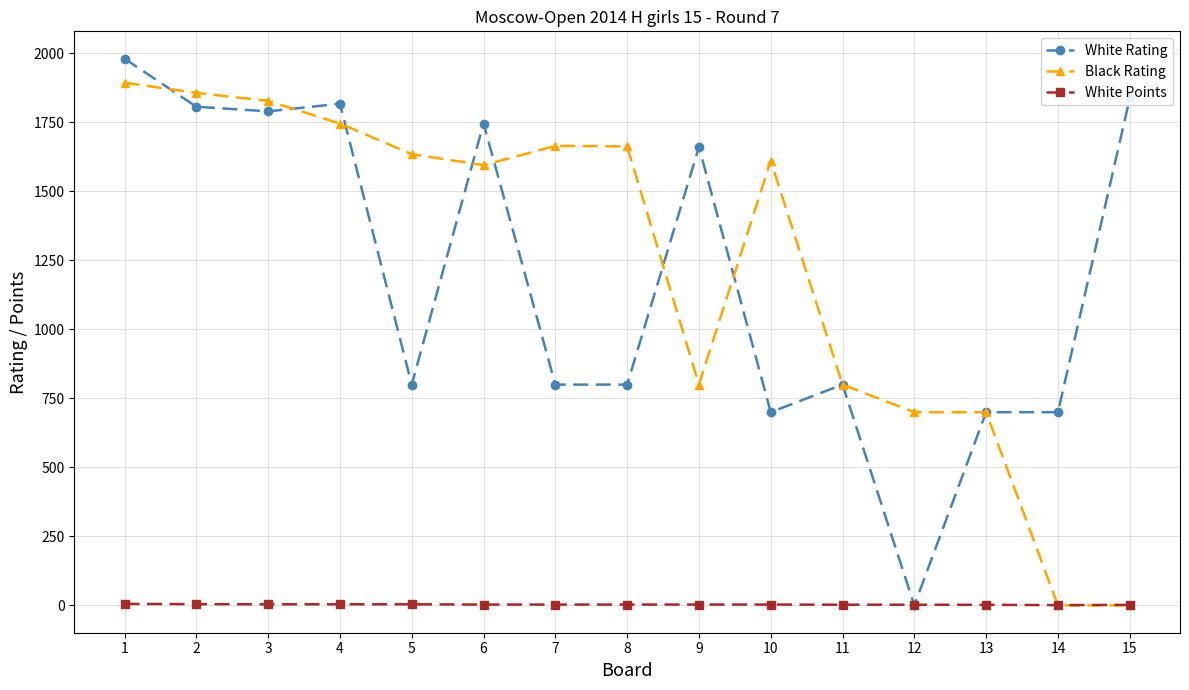

What is the maximum value shown in the chart?

1981.0